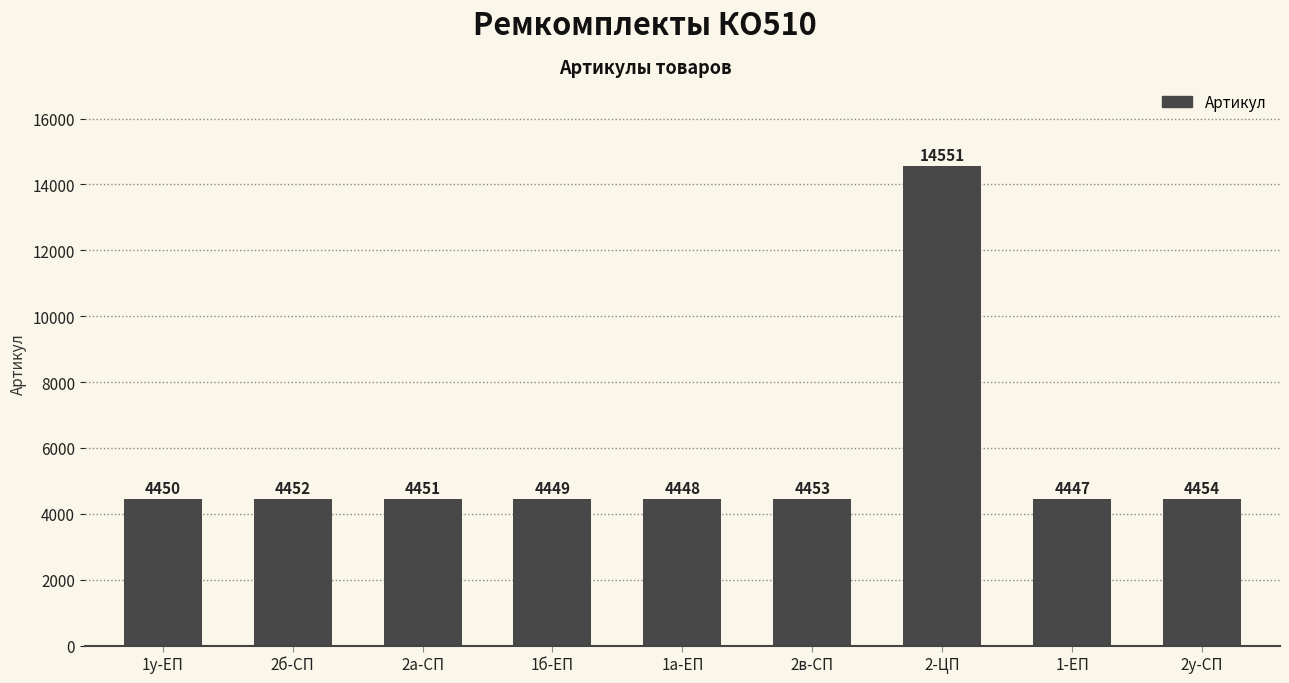

Between 2б-СП and 1-ЕП, which is larger?

2б-СП